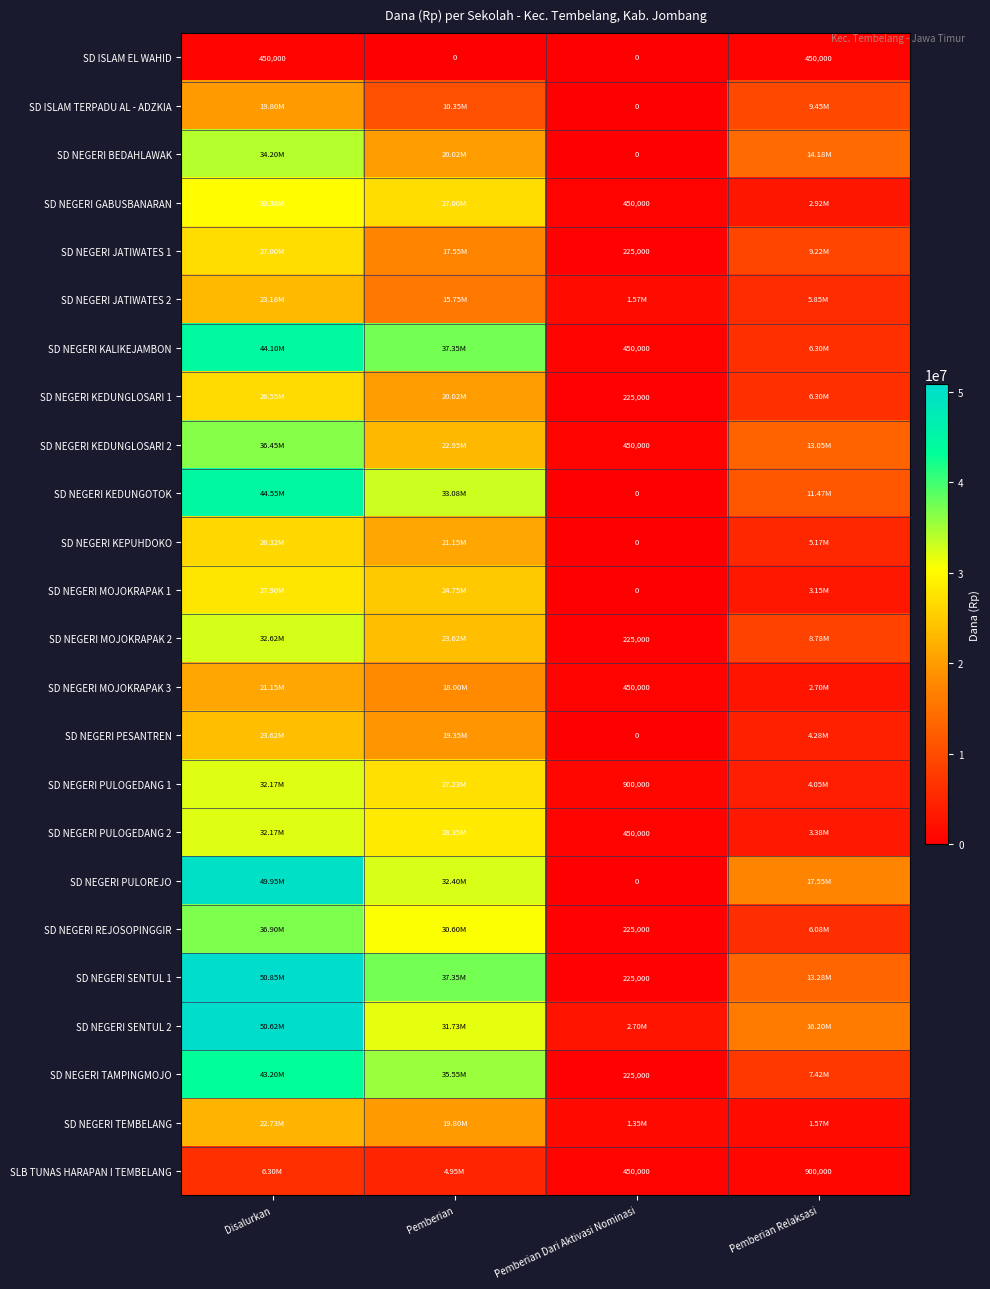

How many data points does each series have?

4